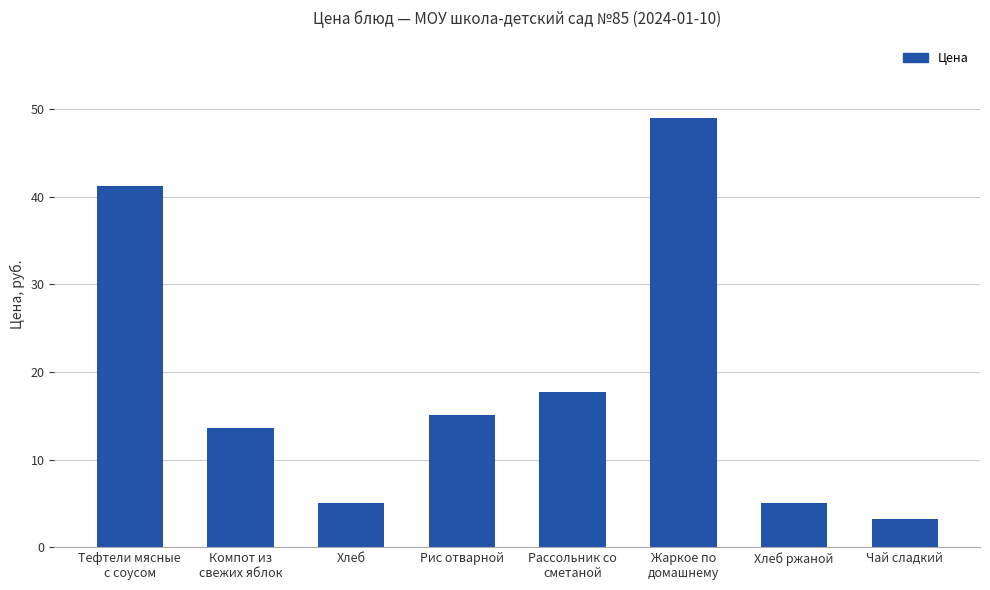

What is the average value?

18.8